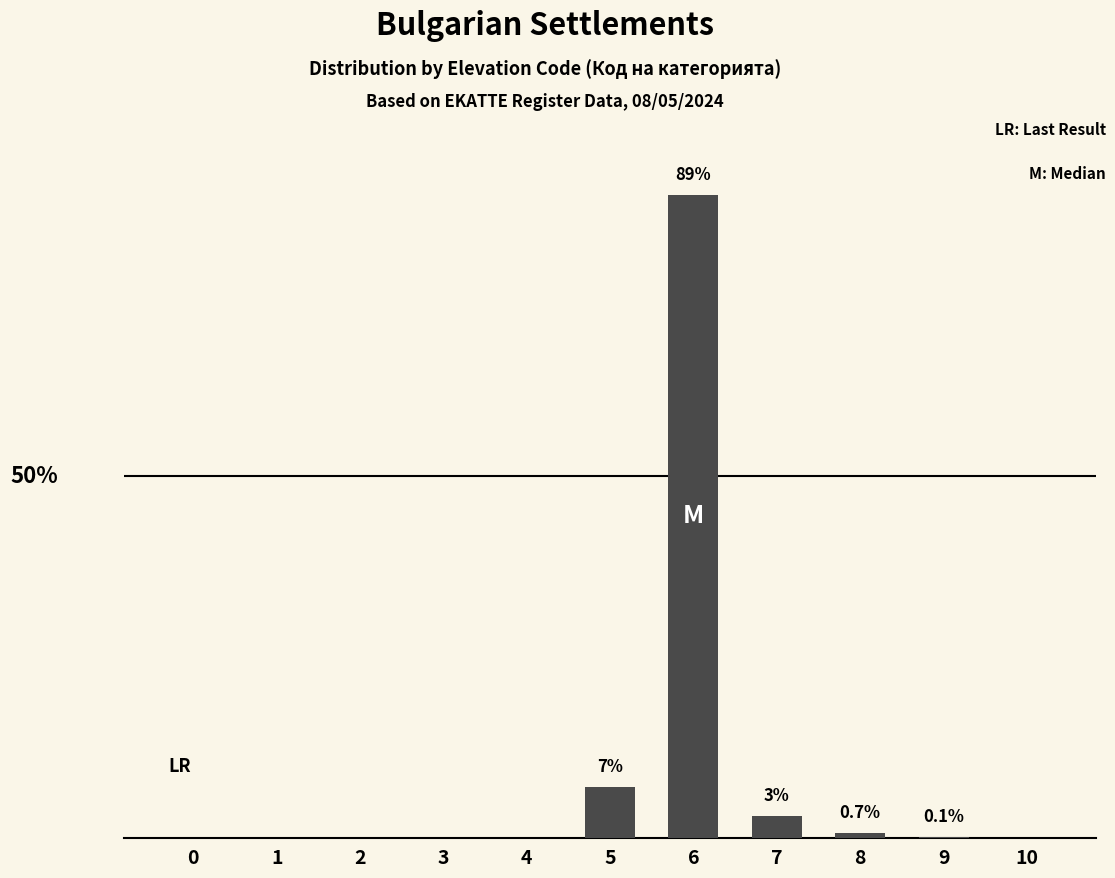

How many data points does each series have?

11